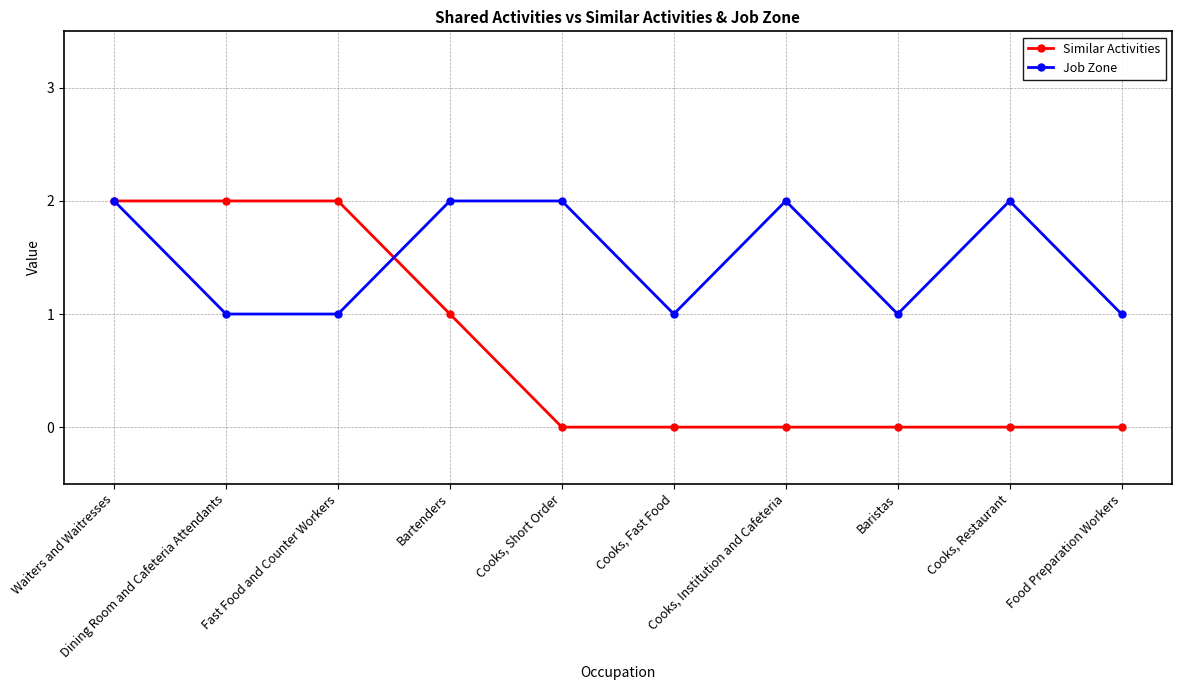

How many Similar Activities values are between 0 and 2?

10